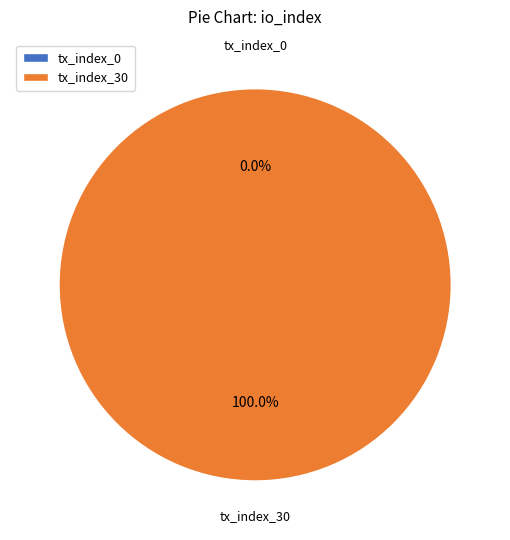

How many segments does this pie chart have?

2